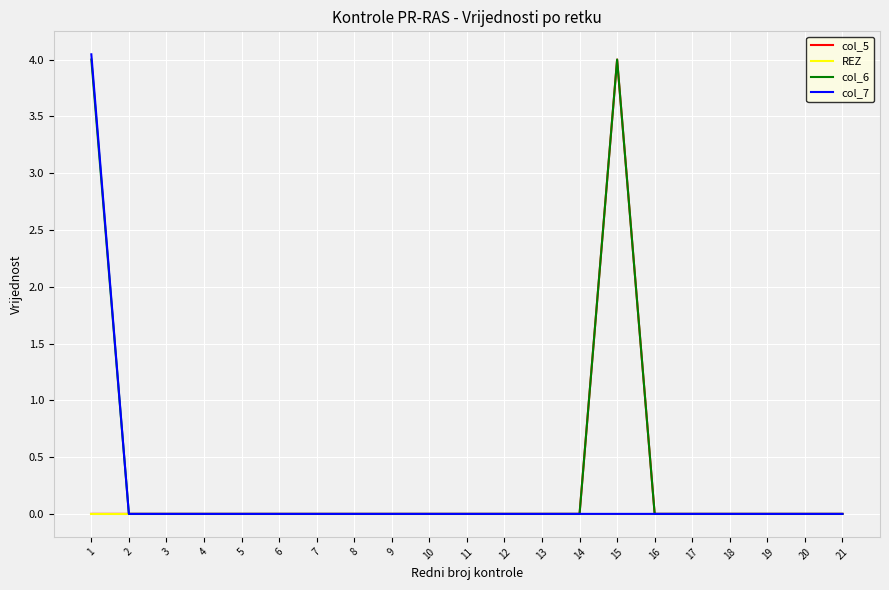

Which series has the largest total across all categories?

col_6